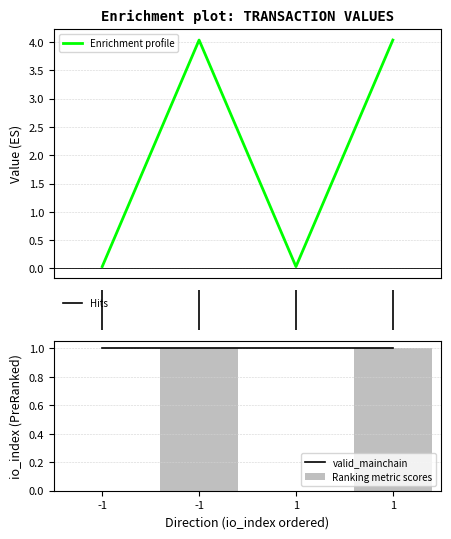

The value series shows 1.0 at 1. True or false?

True